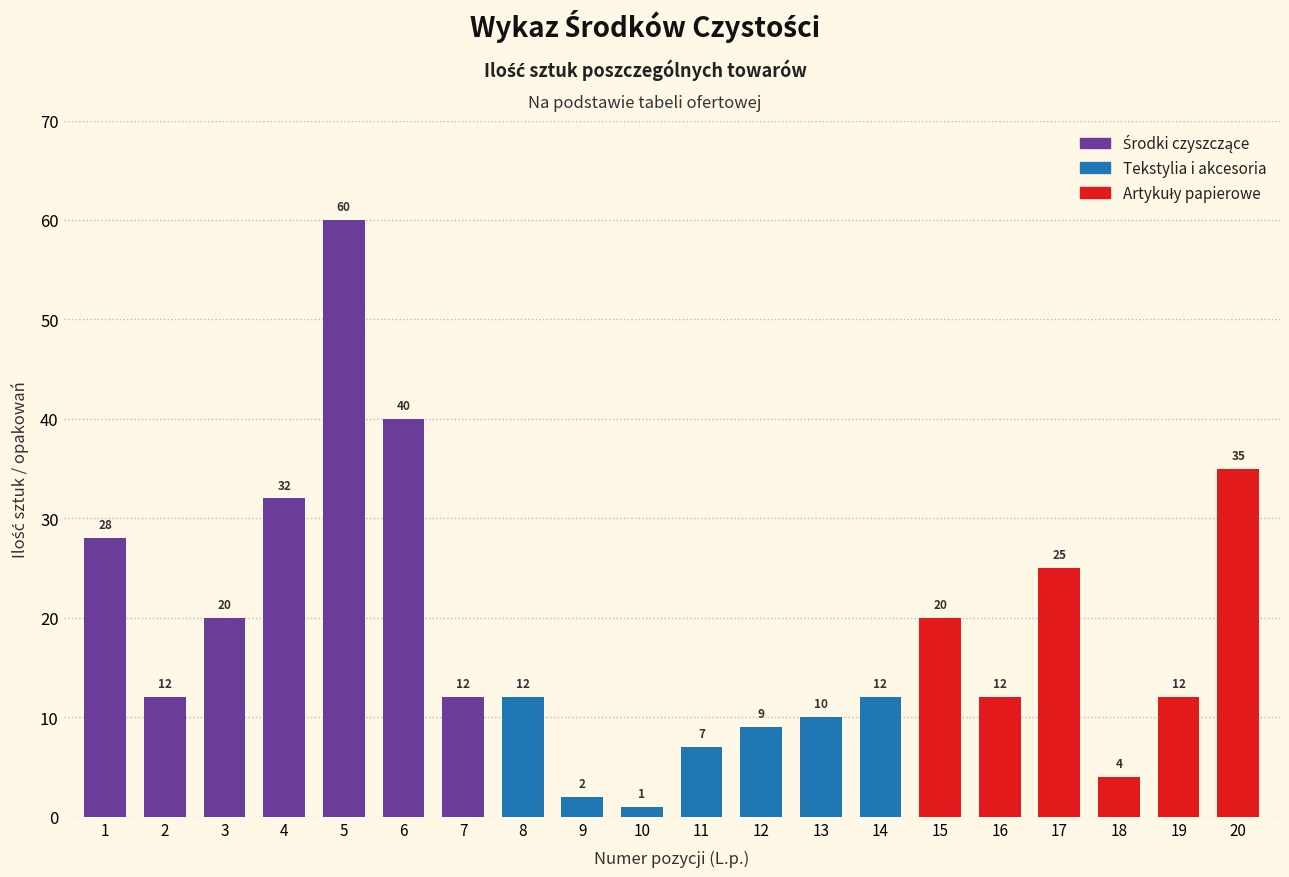

At which category does the chart reach its minimum across all series?

10